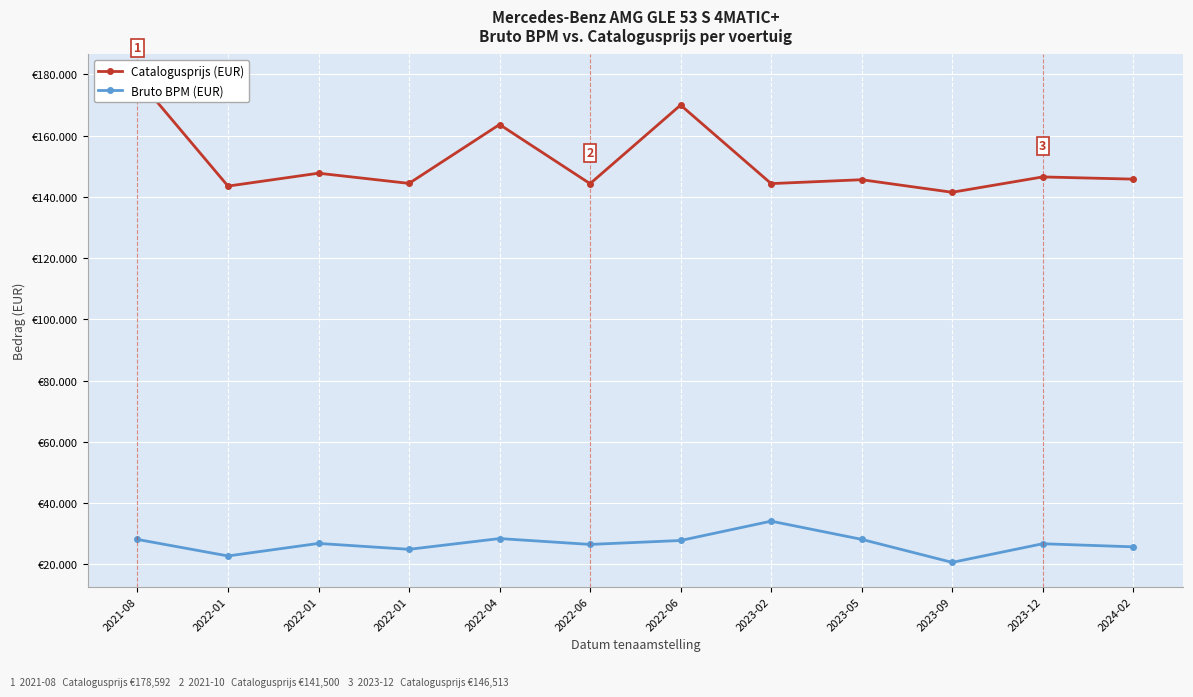

The value of Catalogusprijs (EUR) at 2023-05 is 145602. True or false?

True